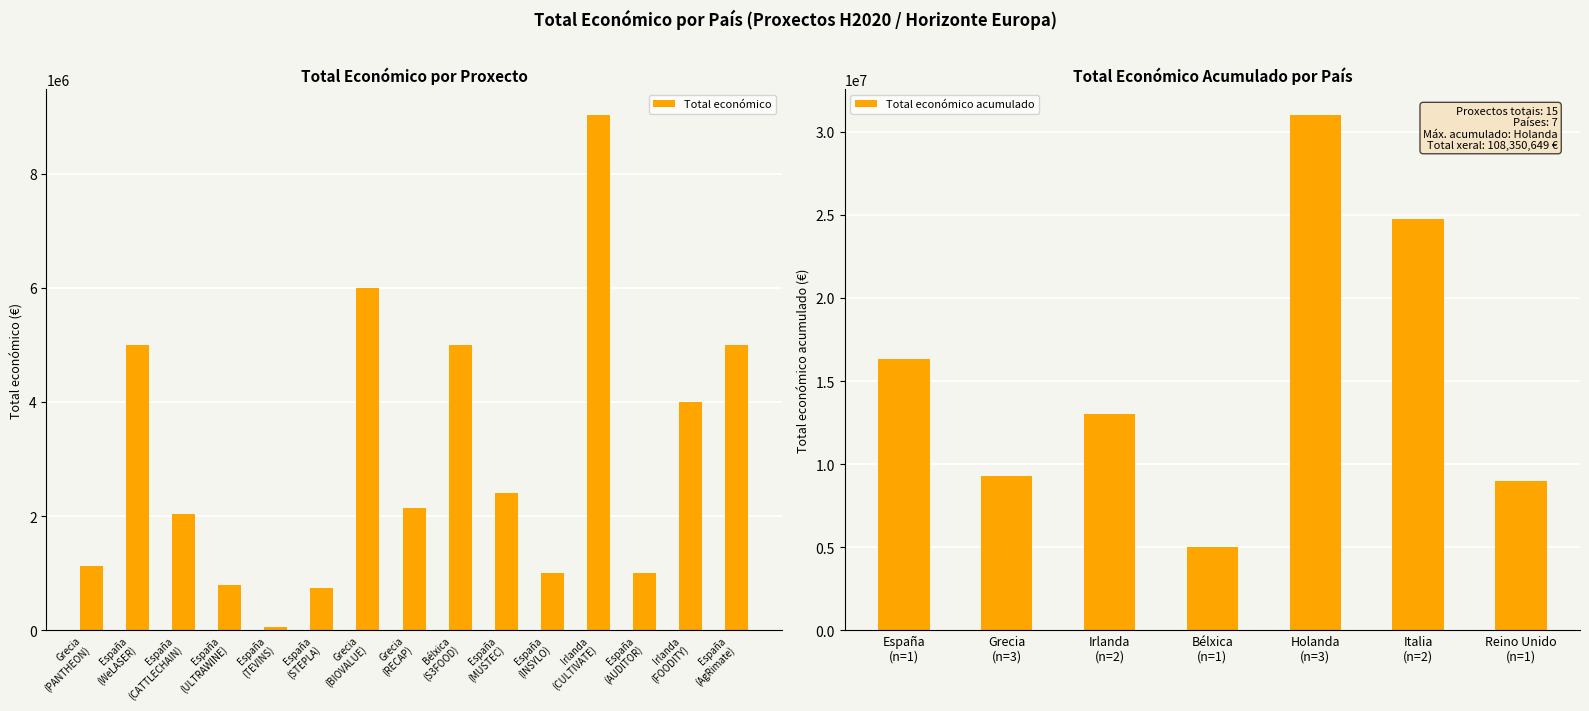

How many data points are less than 2142381?

7